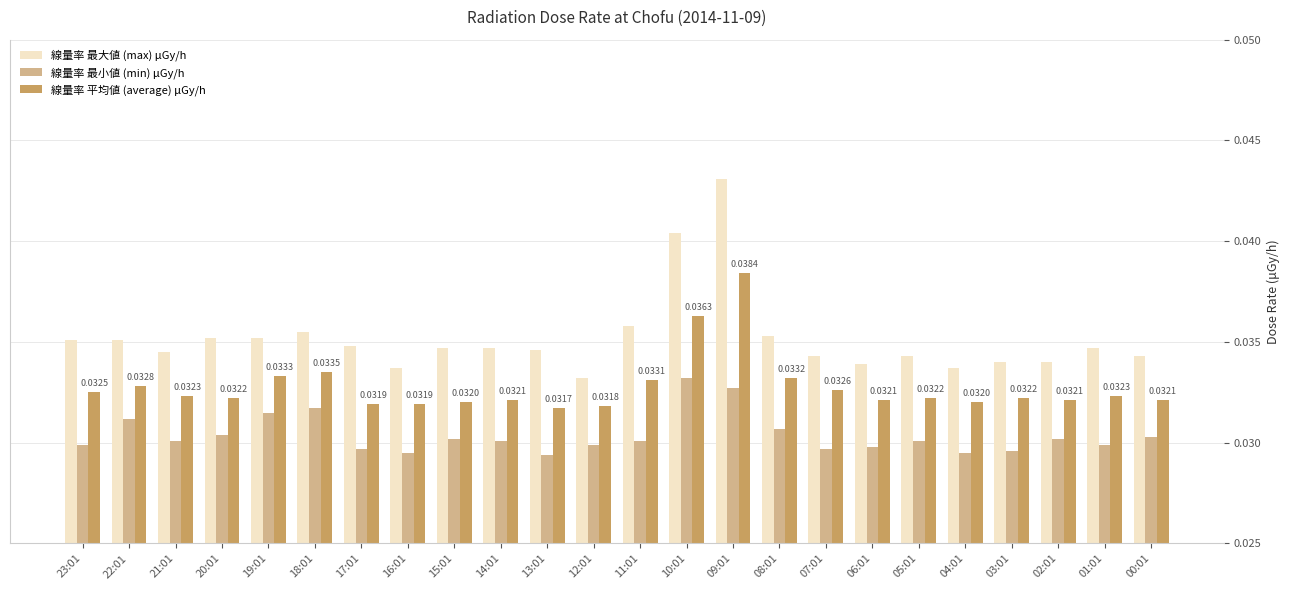

Rank the series by their maximum value, from highest to lowest.

線量率 最大値 (max) μGy/h, 線量率 平均値 (average) μGy/h, 線量率 最小値 (min) μGy/h